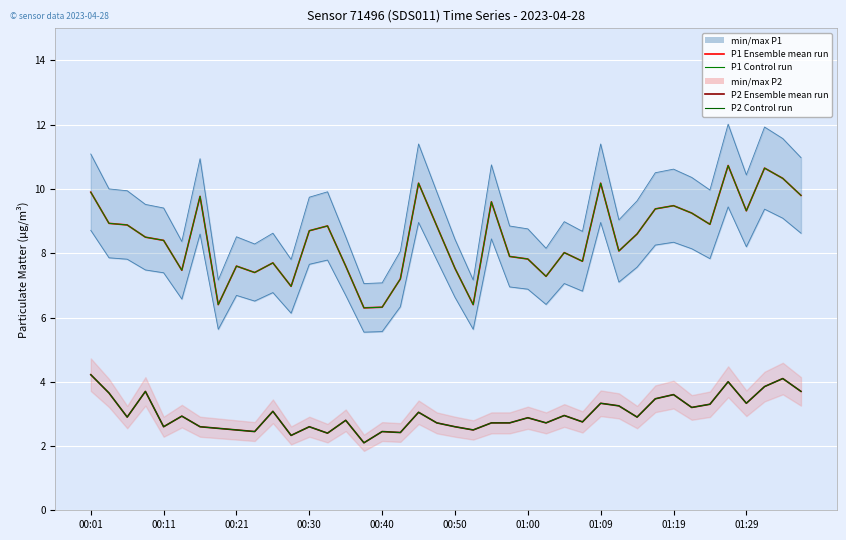

True or false: P2 Control run has more than 2 points higher than both neighbors.

True